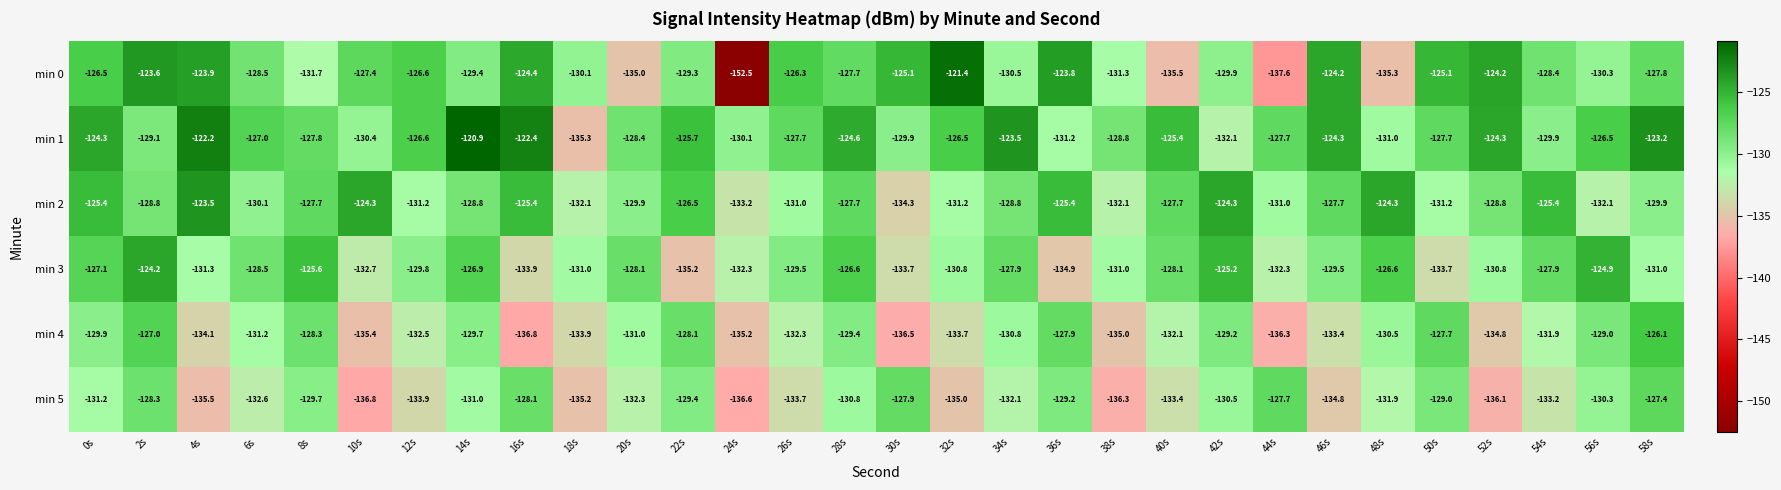

At which label does min 5 first exceed -131?

2s